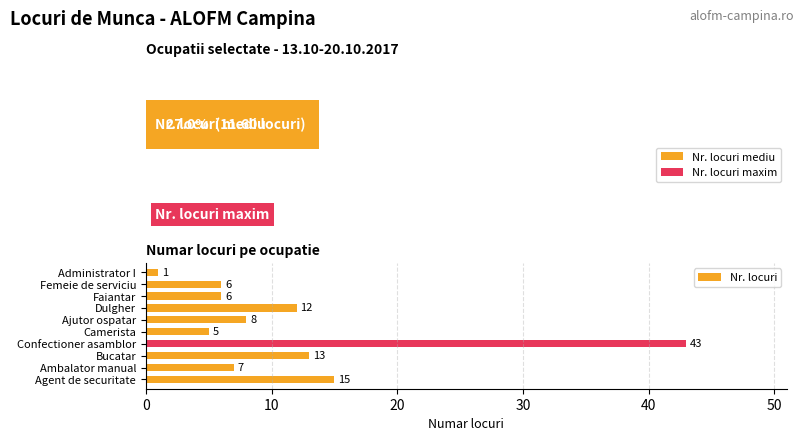

How many bars are there in total?

10